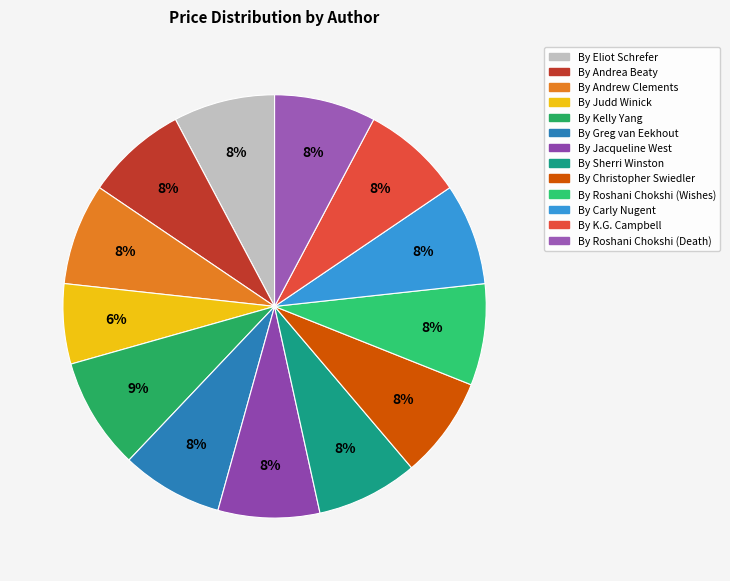

True or false: By Andrew Clements accounts for 20% of the total.

False